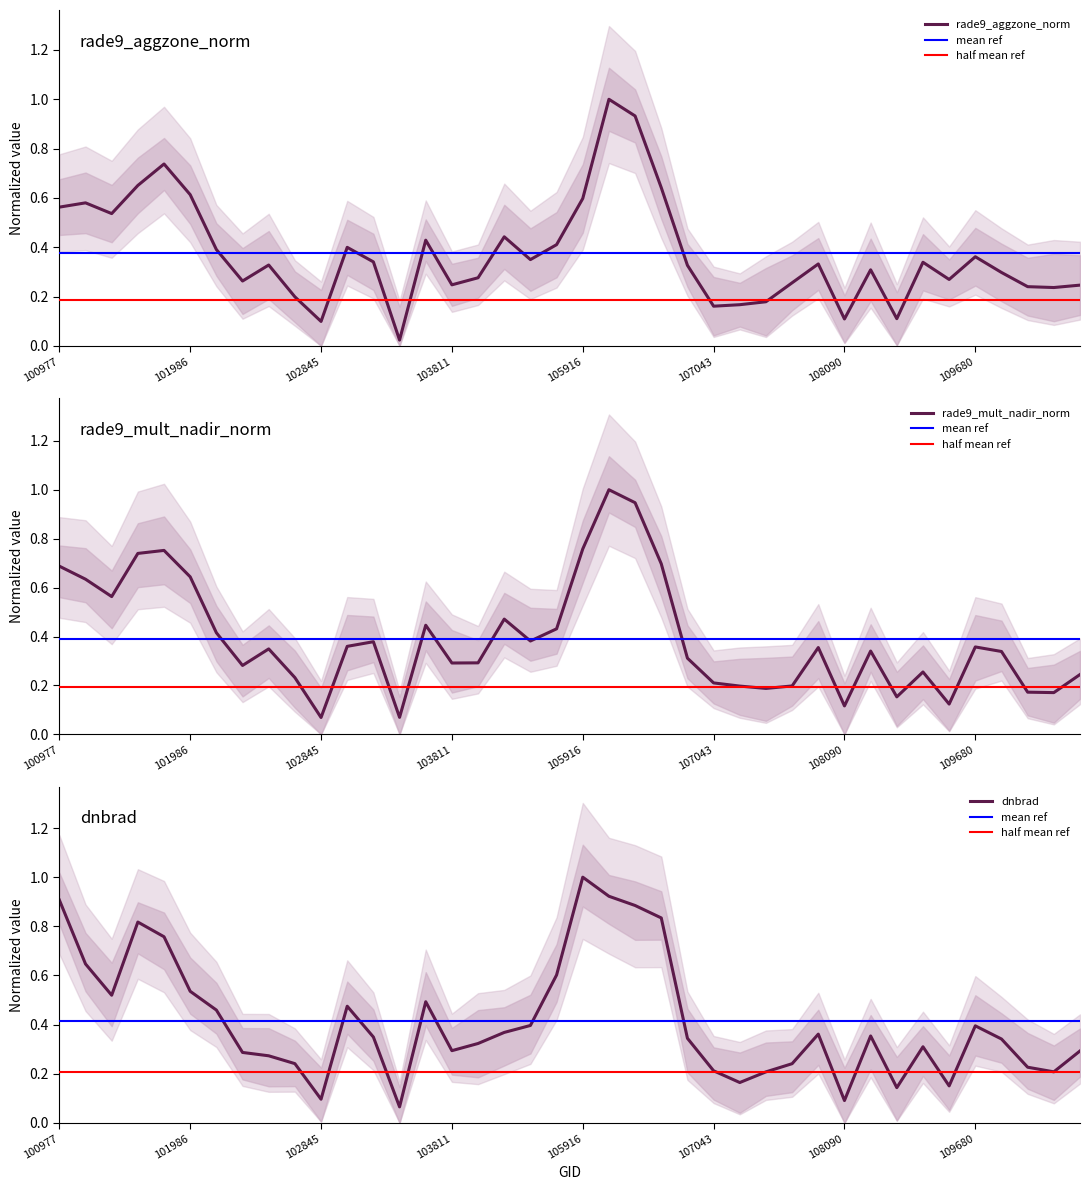

In rade9_mult_nadir_norm, how many points are higher than both neighbors (excluding endpoints)?

10